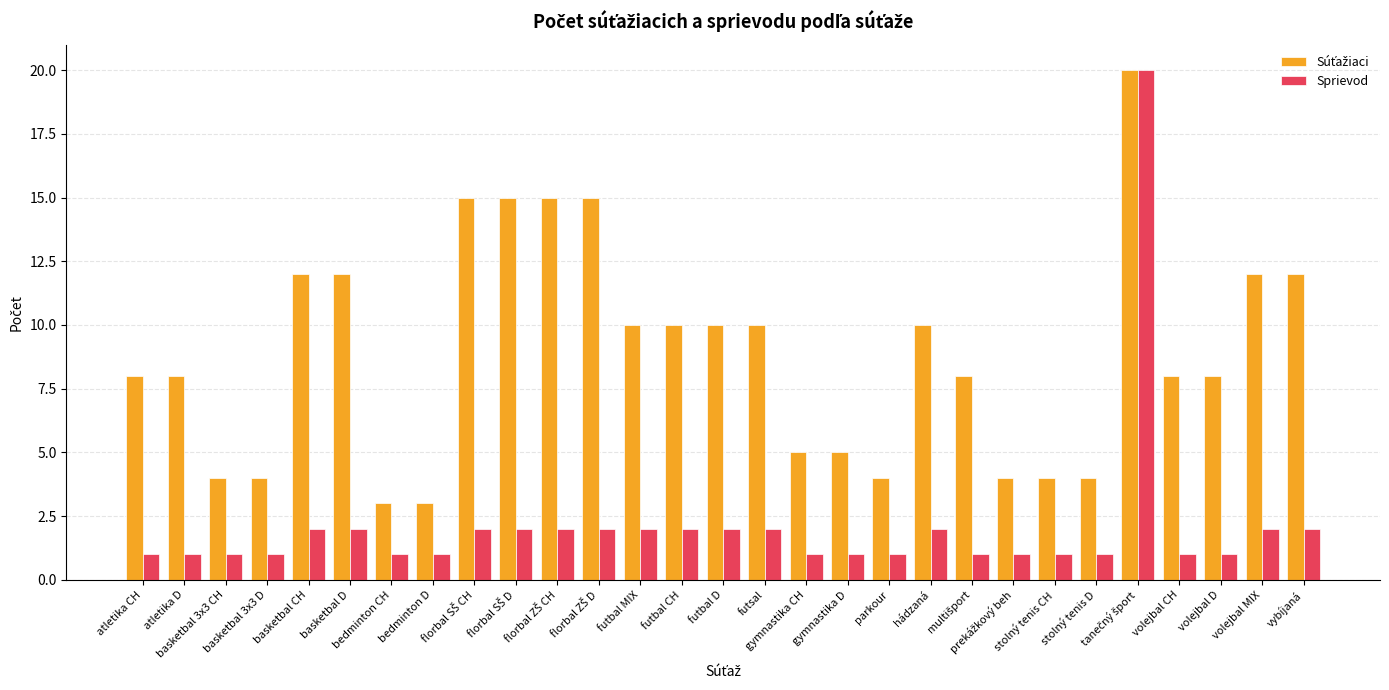

Which series has the widest spread of values?

Sprievod